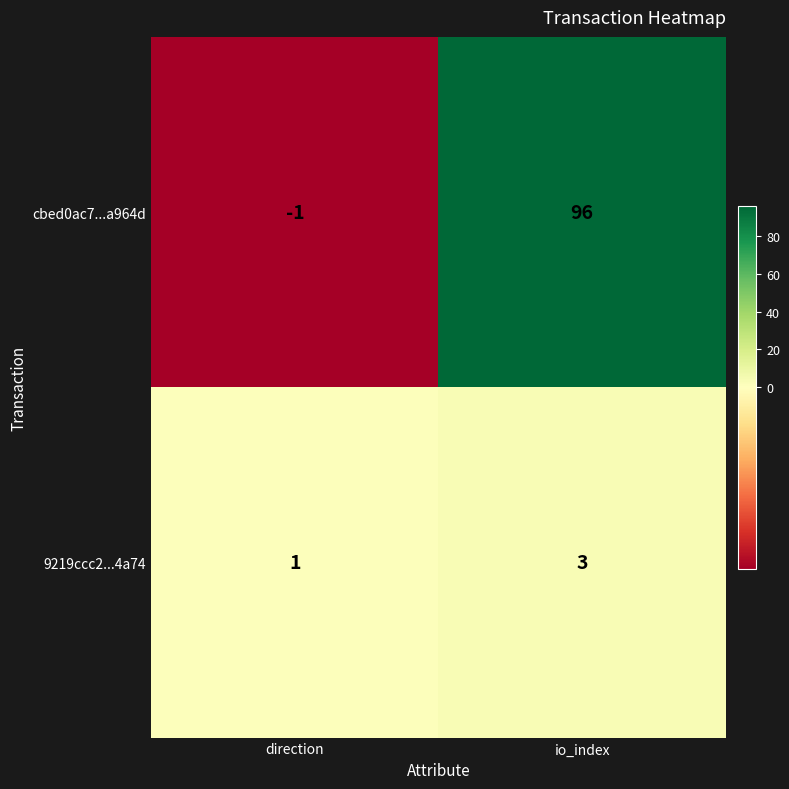

What value does the 9219ccc2...4a74 series have at io_index?

3